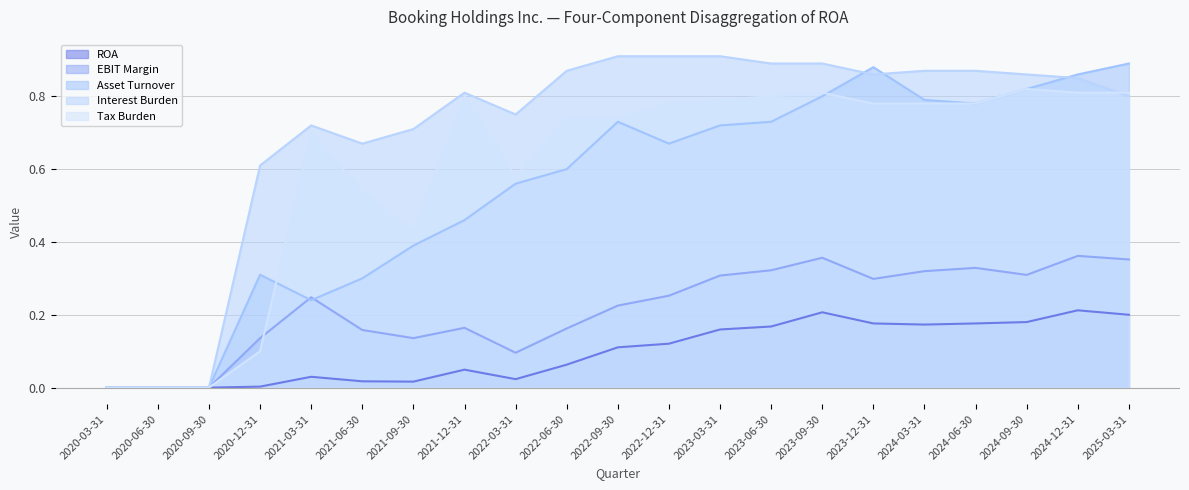

At which category does Tax Burden reach its first local valley?

2021-09-30